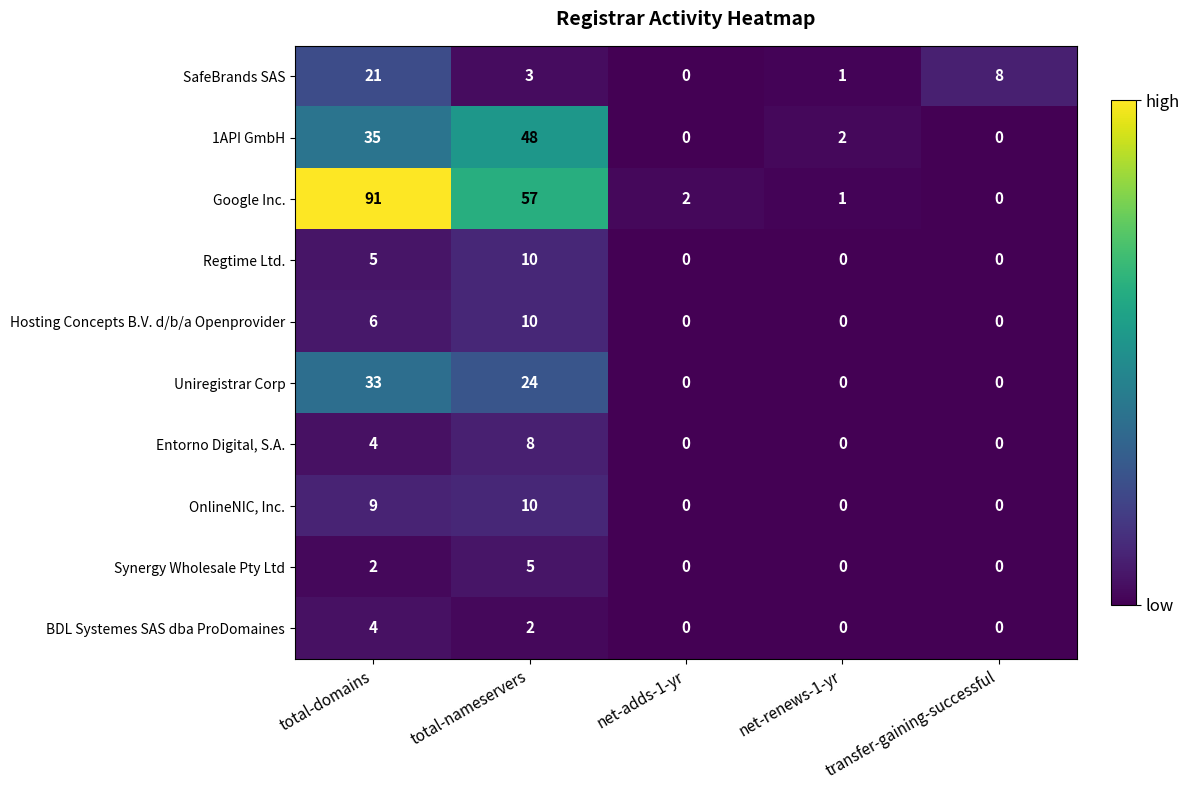

The Google Inc. series shows 87 at total-nameservers. True or false?

False